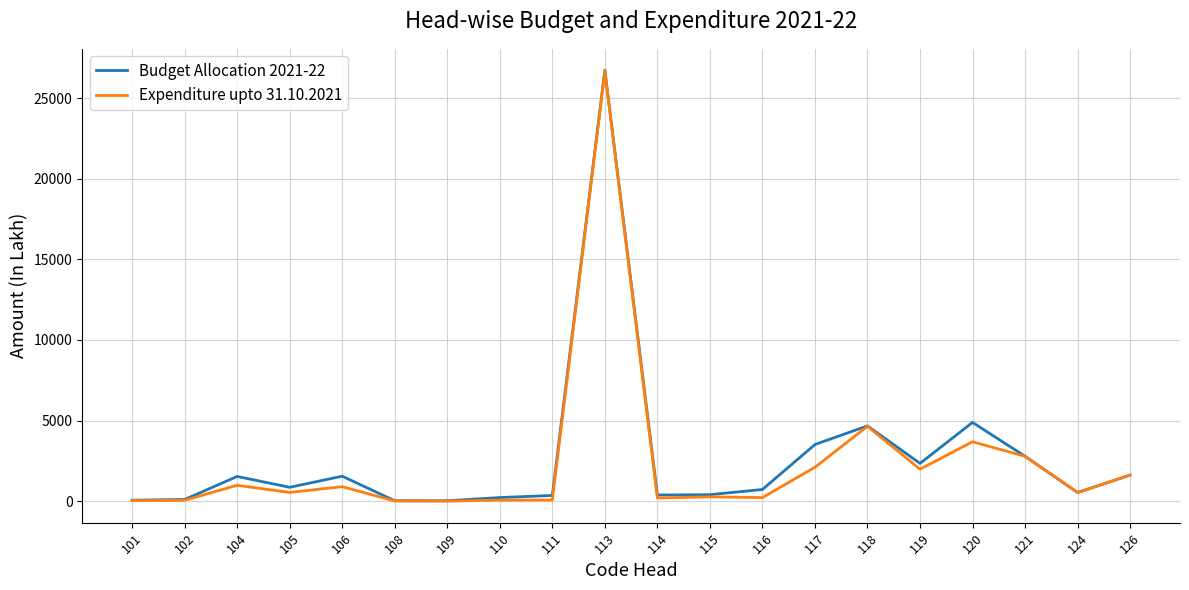

What is the highest value of the Budget Allocation 2021-22 series?

26726.0